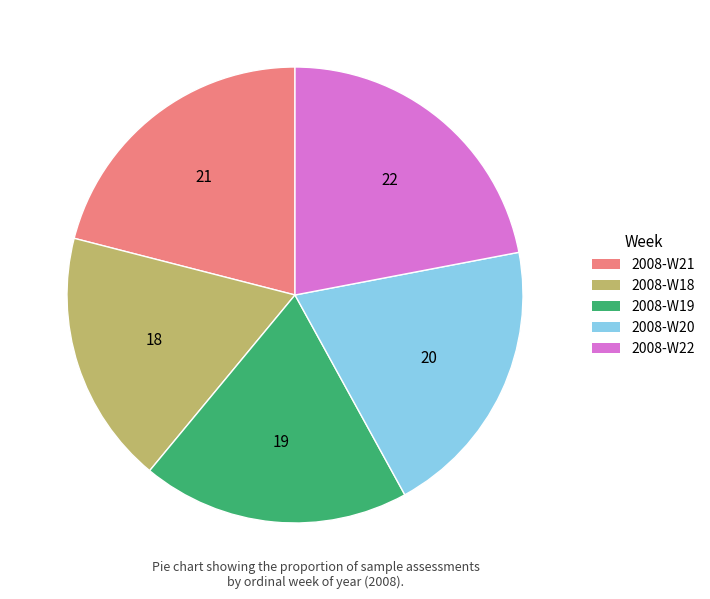

Rank the categories by value from highest to lowest.

2008-W22, 2008-W21, 2008-W20, 2008-W19, 2008-W18